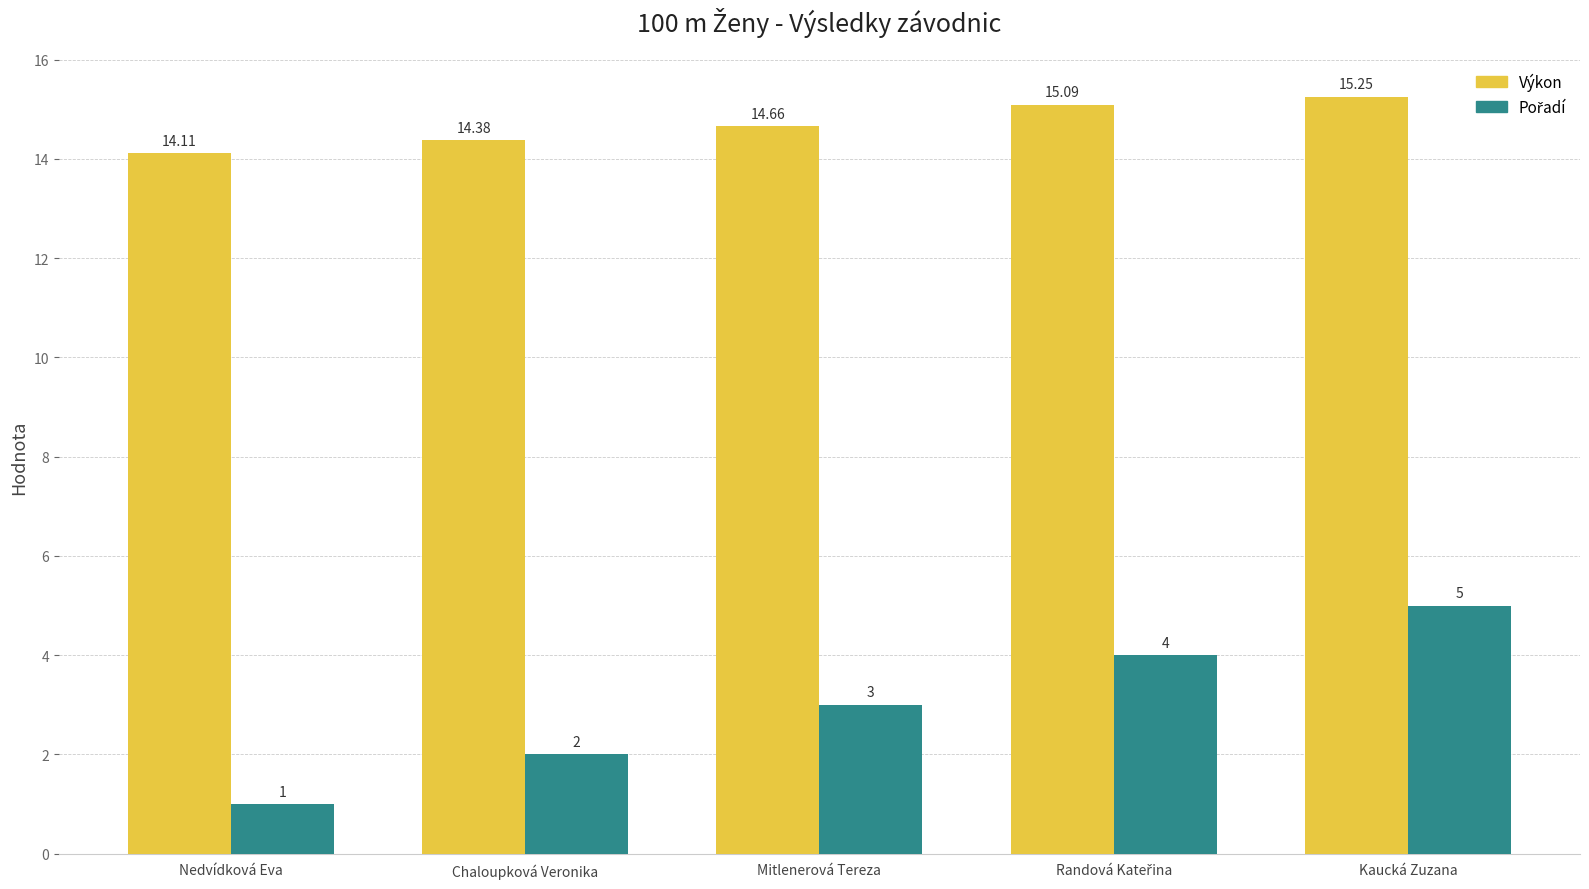

Which series has the largest total across all categories?

Výkon